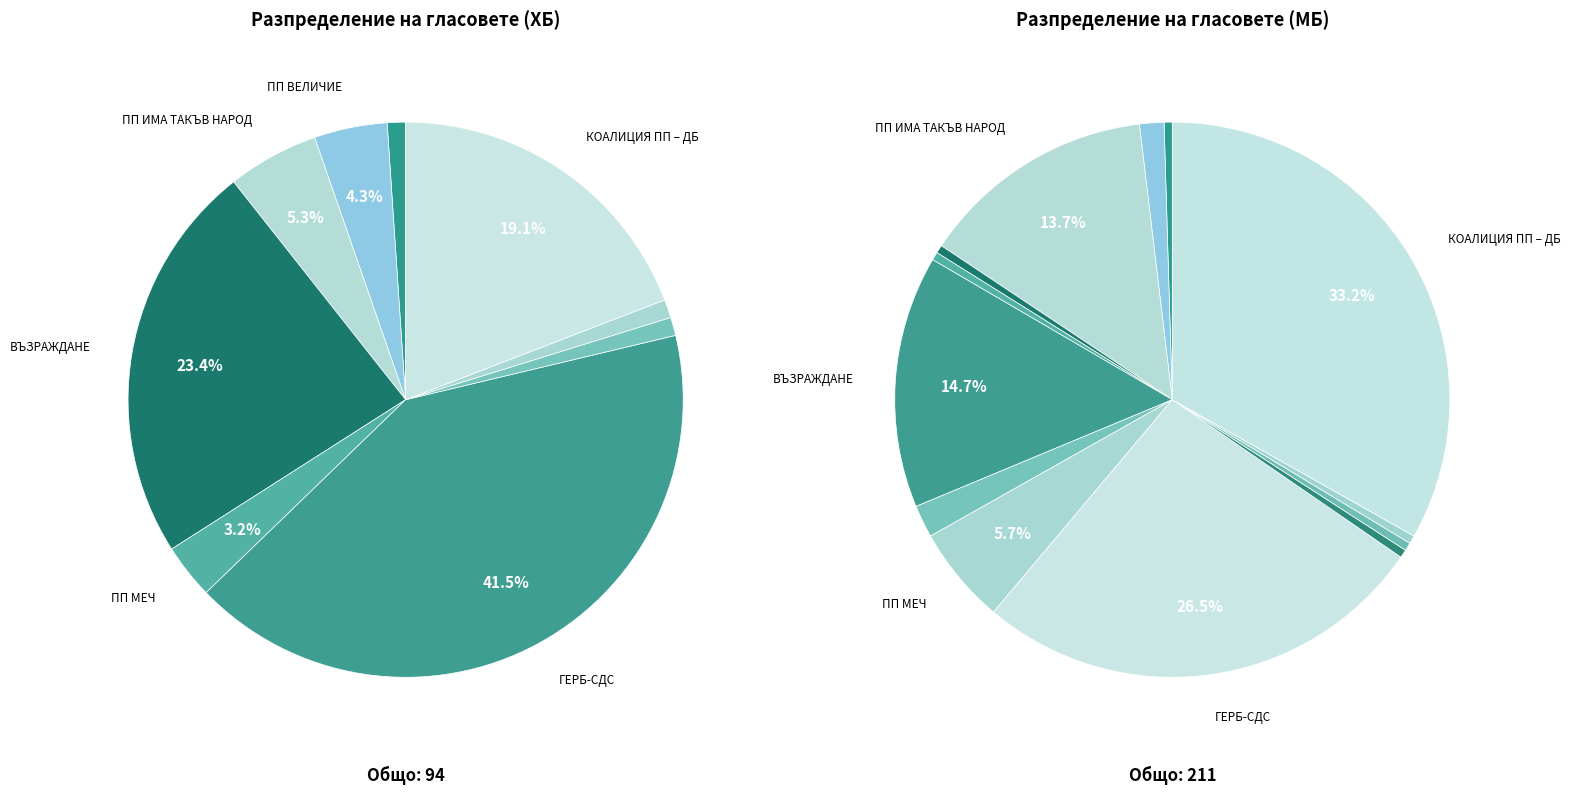

What percentage is NOT represented by КОАЛИЦИЯ ПП – ДБ?

80.9%